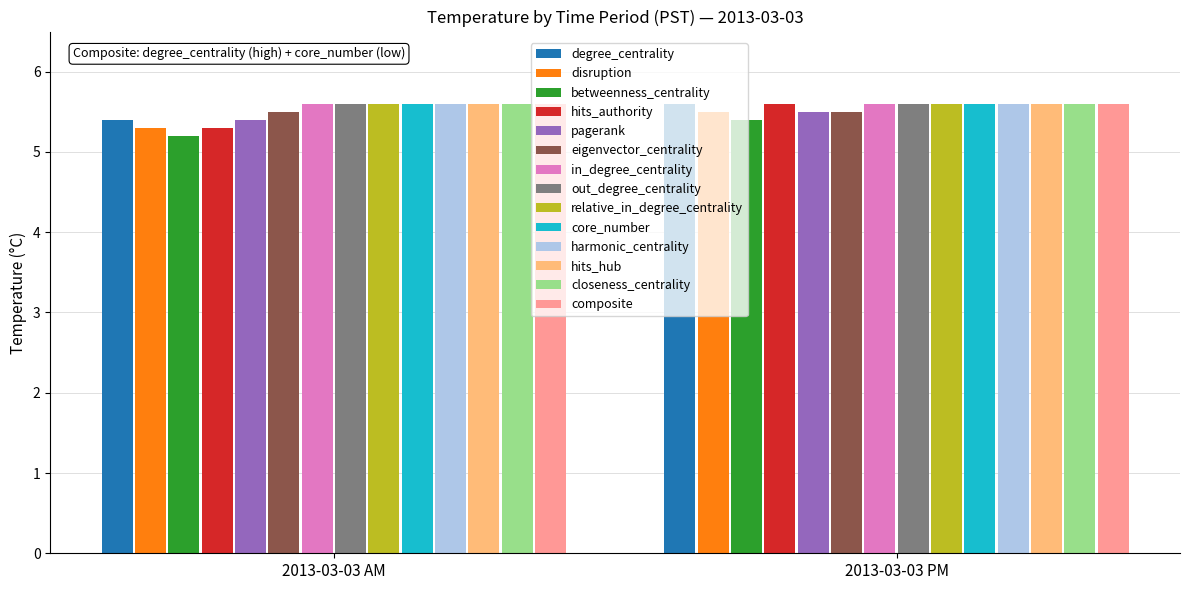

What is the sum of all degree_centrality values?

11.0